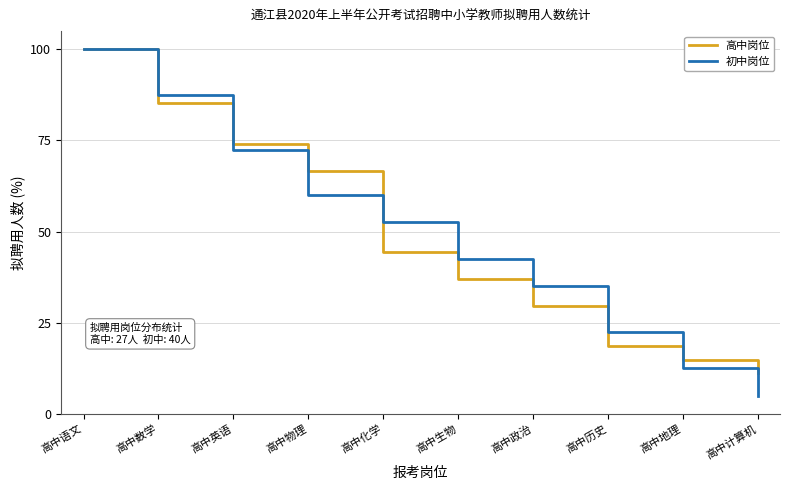

Which category has the lowest value across all series?

高中计算机